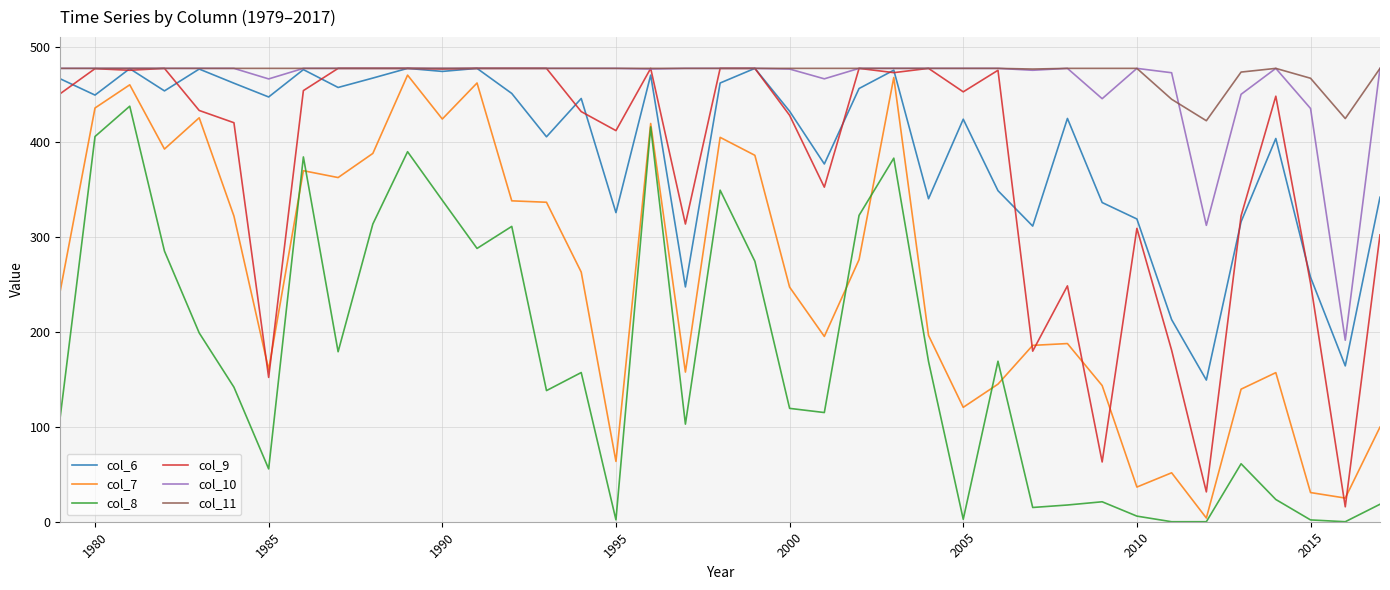

How many values in the col_6 series are below 445?

19